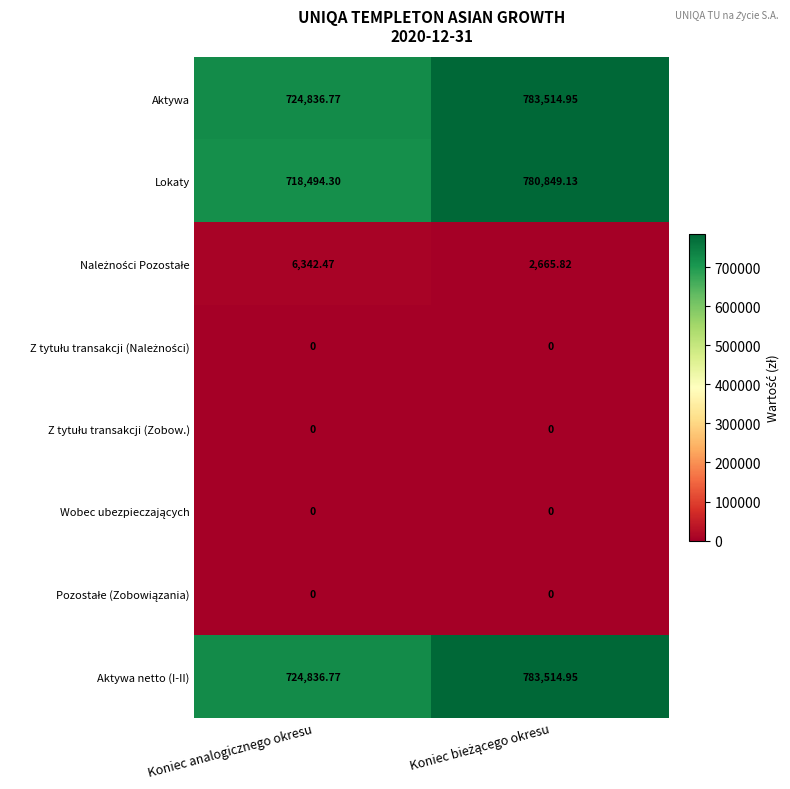

At which label is Aktywa netto (I-II) closest to 754175?

Koniec analogicznego okresu